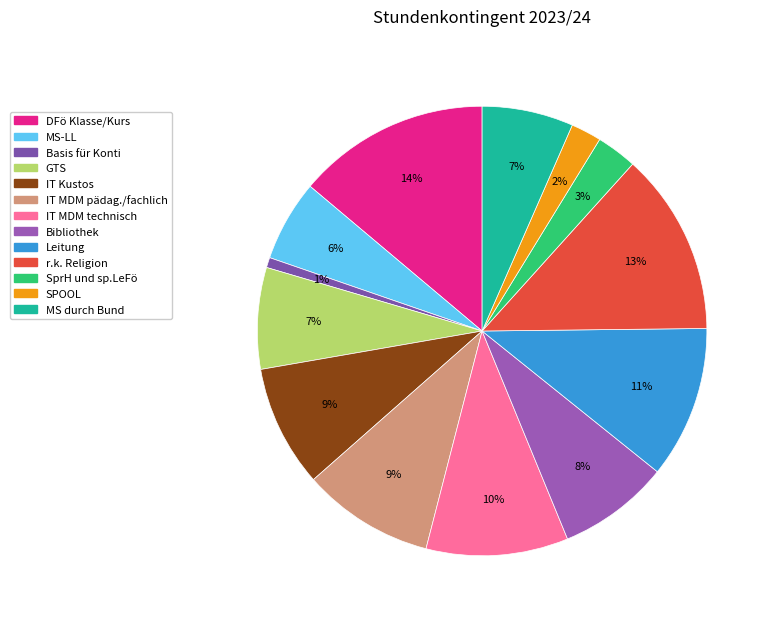

The IT MDM pädag./fachlich slice represents 9% of the pie. True or false?

True